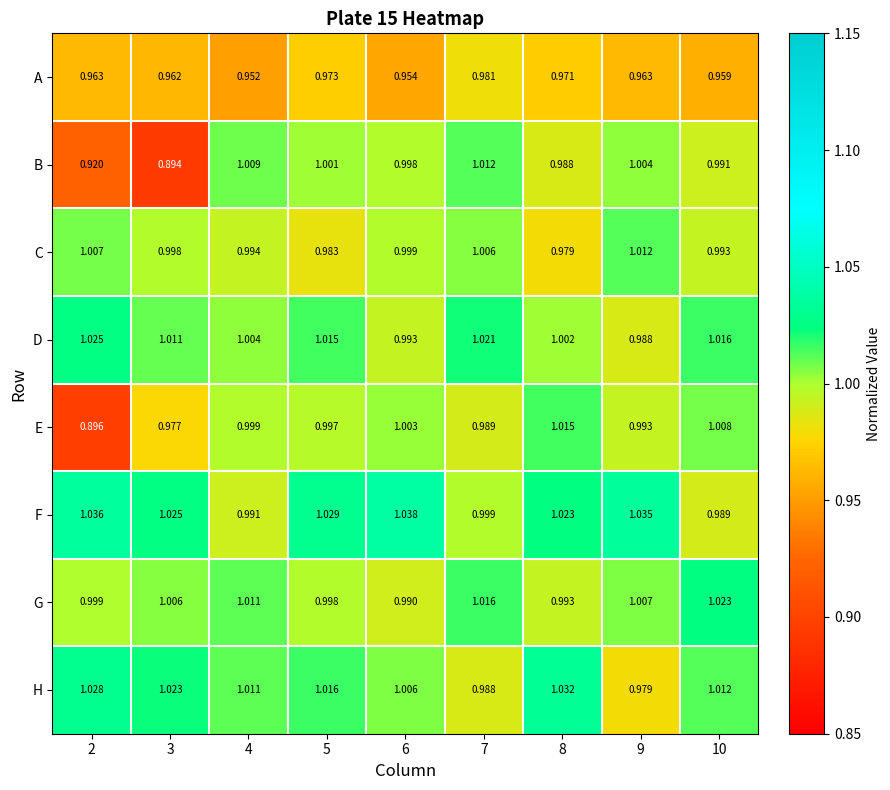

At 3, list the series in order from smallest to largest.

B, A, E, C, G, D, H, F